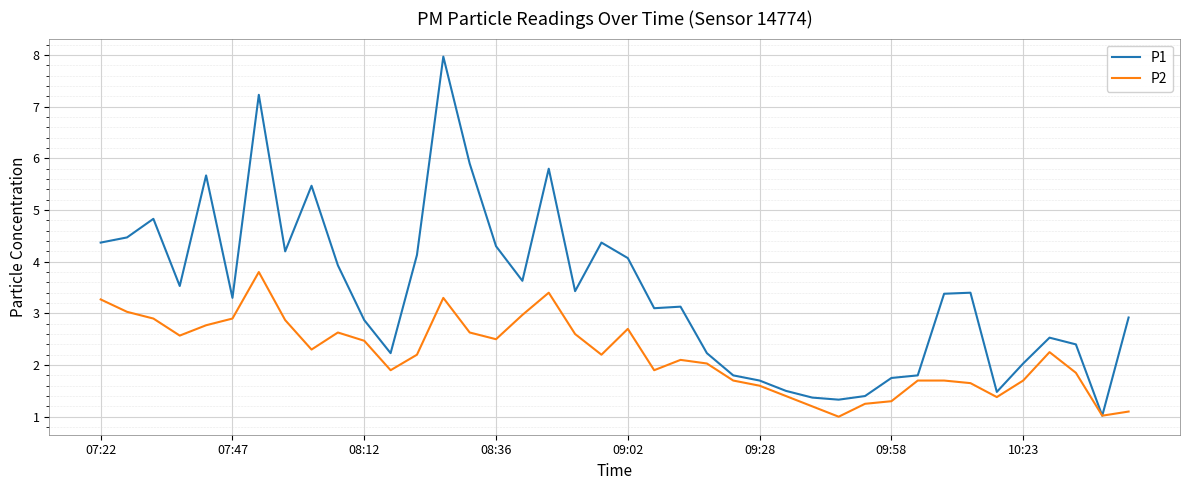

Is this an area chart (filled region under the line)?

No